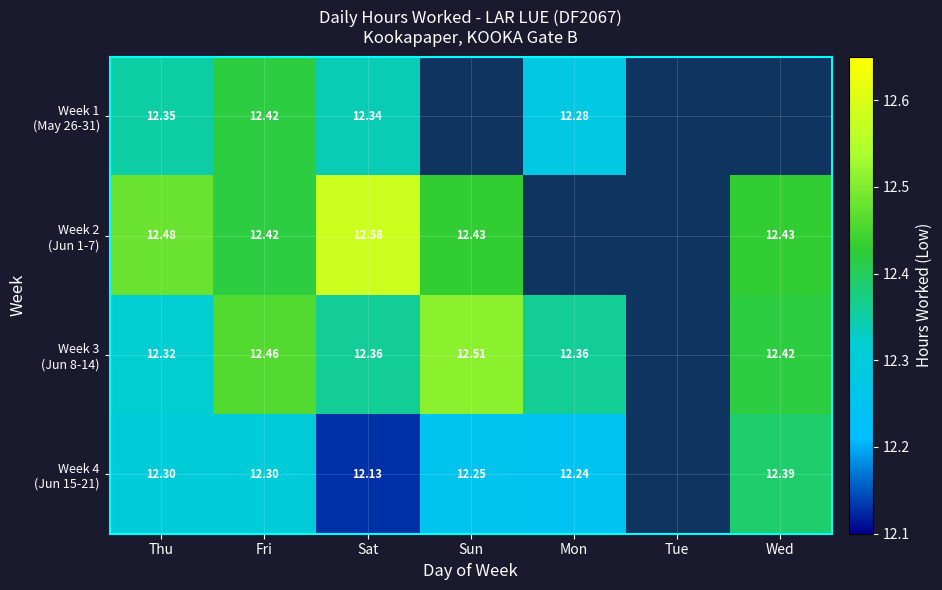

List the series in order of their peak value, lowest first.

Week 4 (Jun 15-21), Week 1 (May 26-31), Week 3 (Jun 8-14), Week 2 (Jun 1-7)